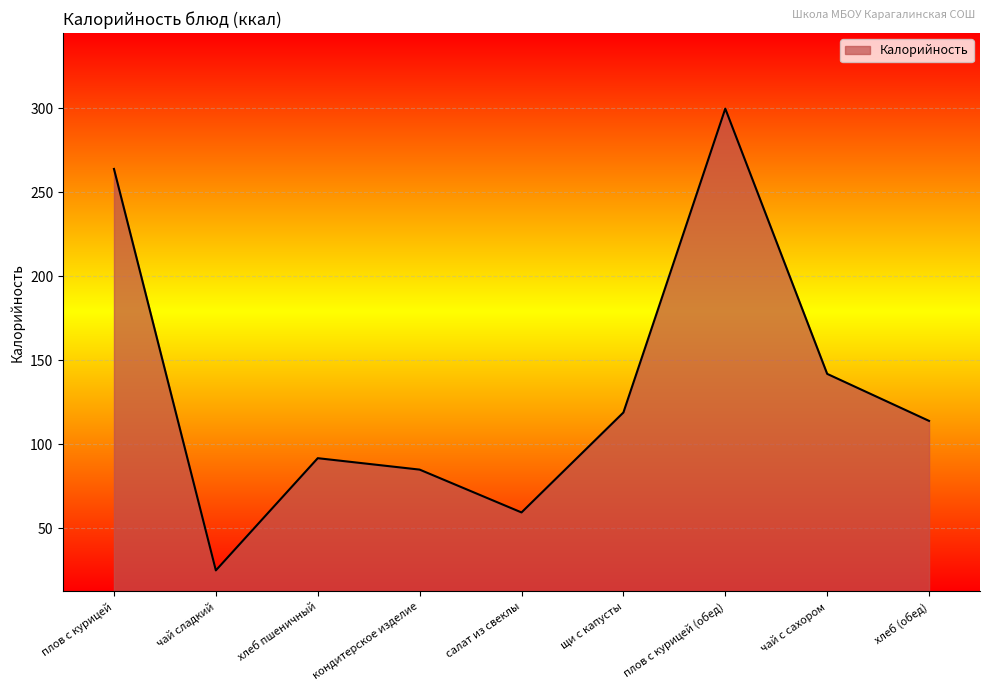

List the labels in order of value, largest first.

плов с курицей (обед), плов с курицей, чай с сахором, щи с капусты, хлеб (обед), хлеб пшеничный, кондитерское изделие, салат из свеклы, чай сладкий